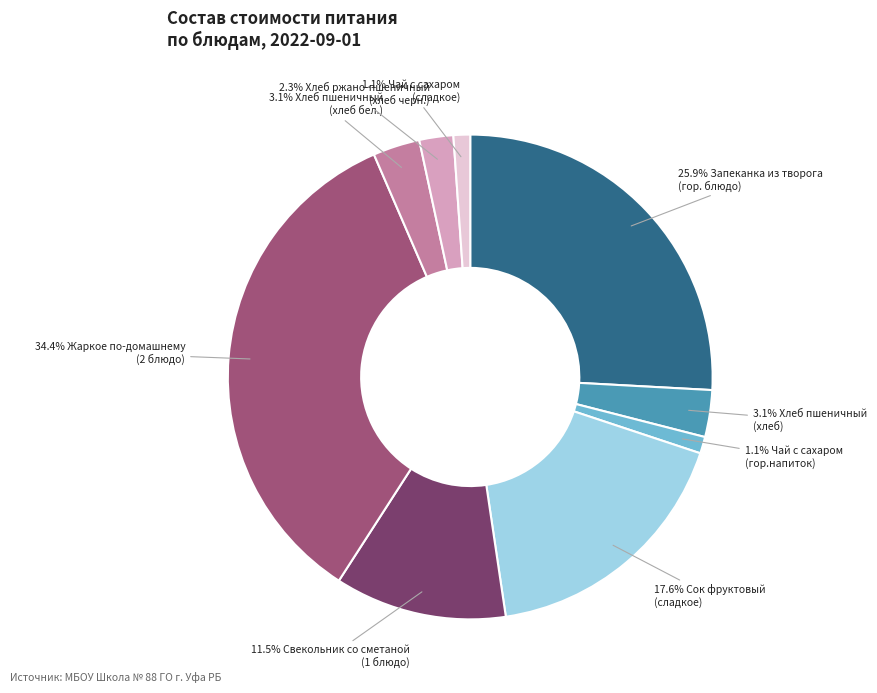

How many slices are in this pie chart?

9